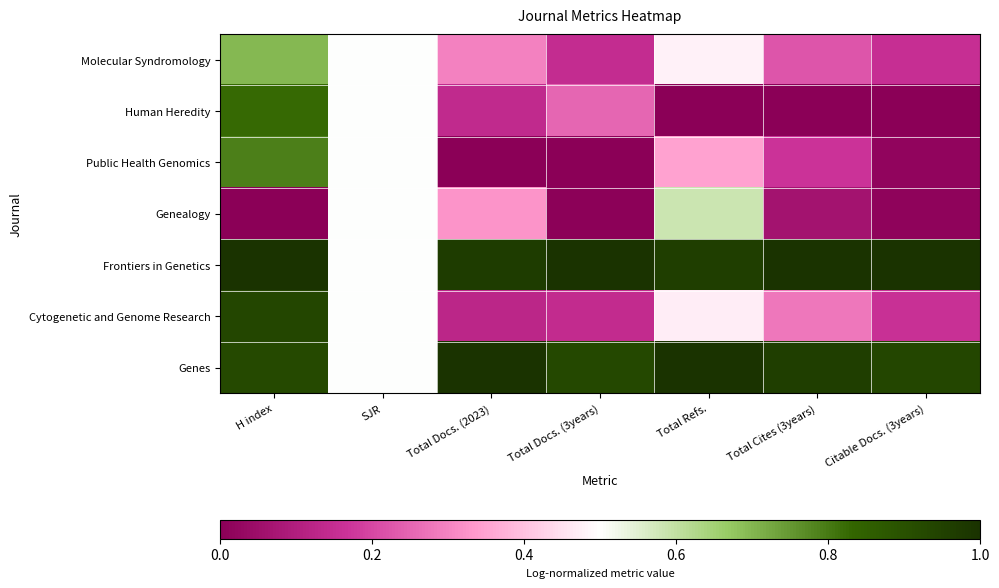

Which series has the largest total across all categories?

Frontiers in Genetics